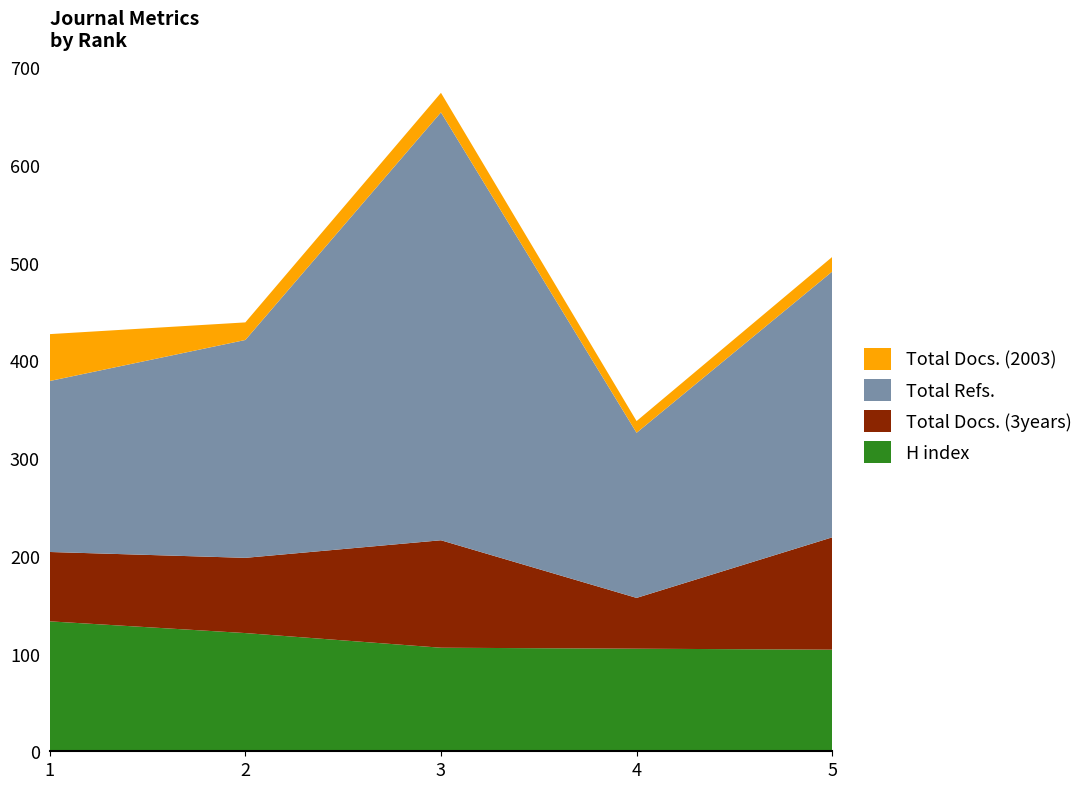

Reading left to right, list all the values displayed in this chart.

H index: 1=133	2=121	3=106	4=105	5=104
Total Docs. (3years): 1=71	2=77	3=110	4=52	5=115
Total Refs.: 1=175	2=223	3=438	4=169	5=272
Total Docs. (2003): 1=48	2=18	3=20	4=12	5=15